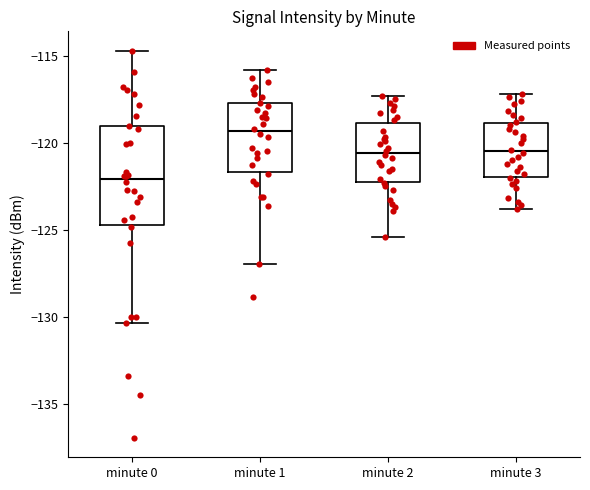

Which box's median line is the highest?

minute 1